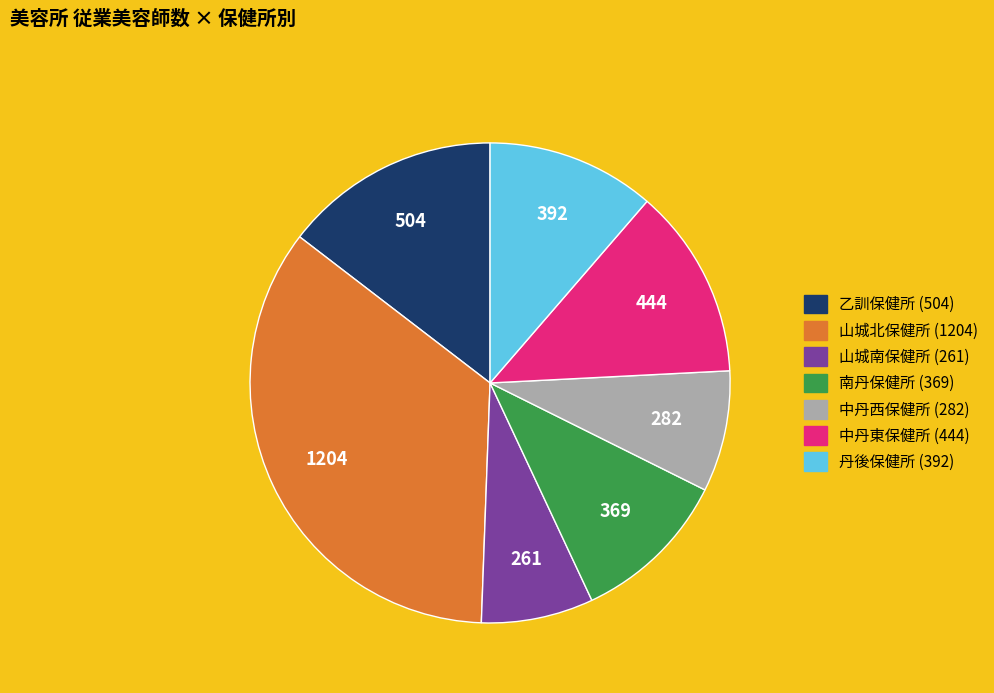

Is the sum of 中丹東保健所 and 南丹保健所 greater than half?

No